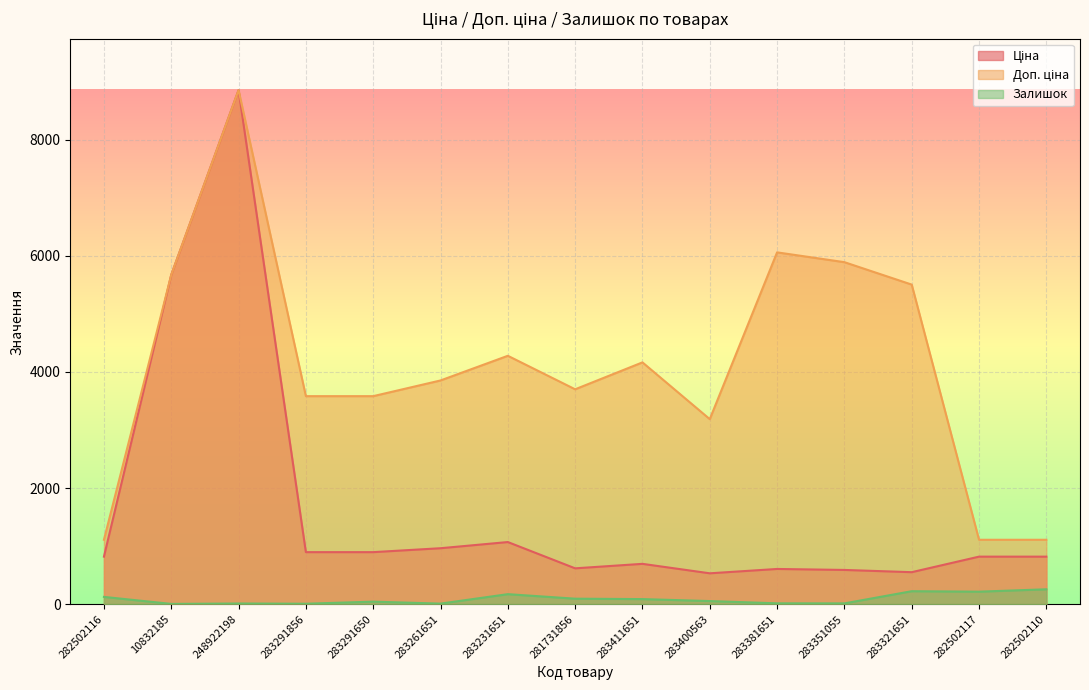

At which category does the chart reach its peak across all series?

248922198